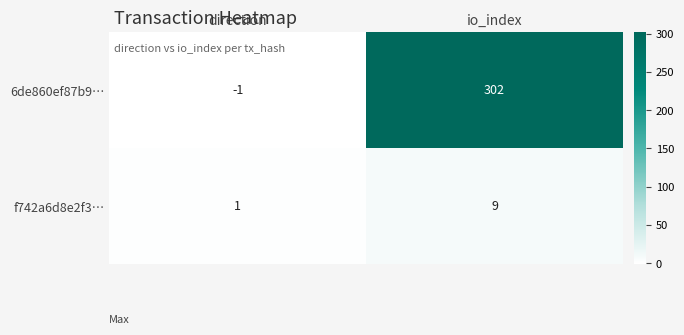

Which series has the largest total across all categories?

6de860ef87b9…